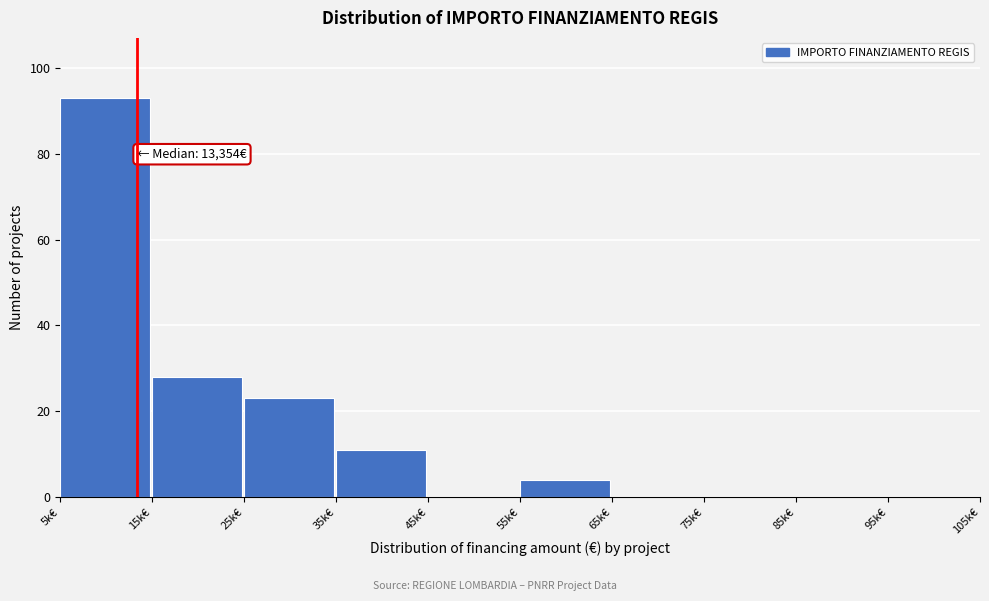

Reading right to left, what are all the values shown in this chart?

95k€=0	85k€=0	75k€=0	65k€=0	55k€=4	45k€=0	35k€=11	25k€=23	15k€=28	5k€=93